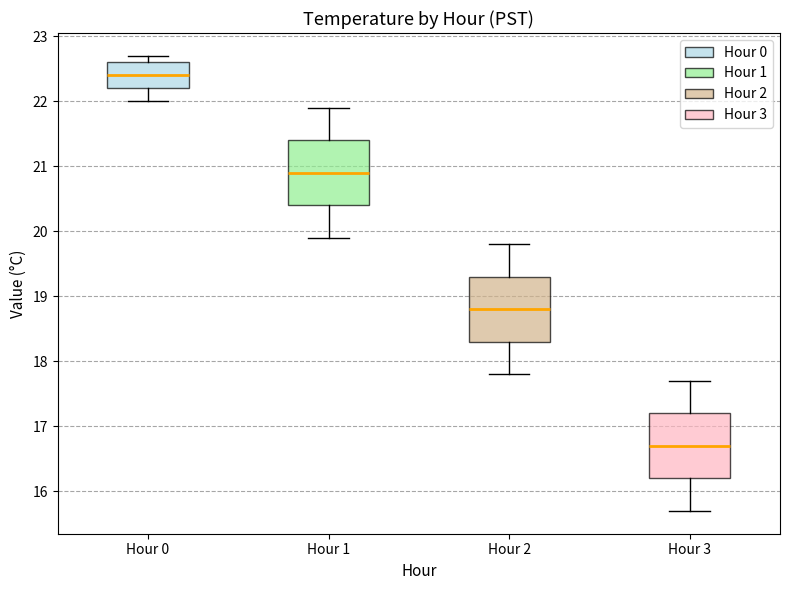

Where is the lower edge of the box for Hour 3 on the y-axis? The values are not printed on the chart, so give them approximately, as read against the axis.

16.2